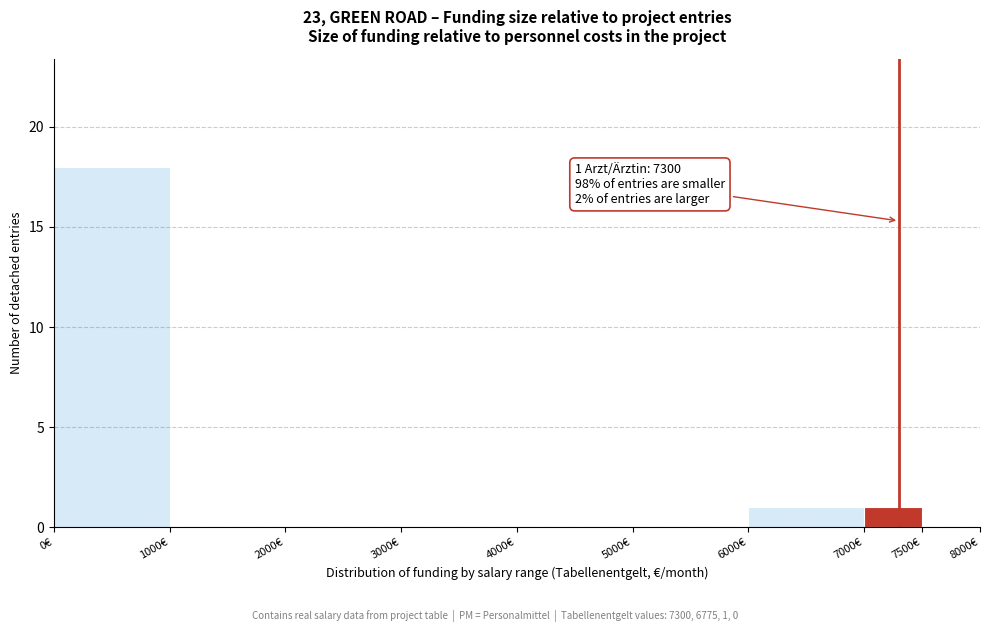

Which range on the x-axis has the tallest bar?

0 to 1000